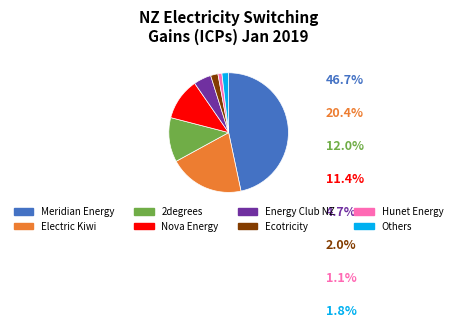

Do Others and Nova Energy together represent more than half of the pie?

No